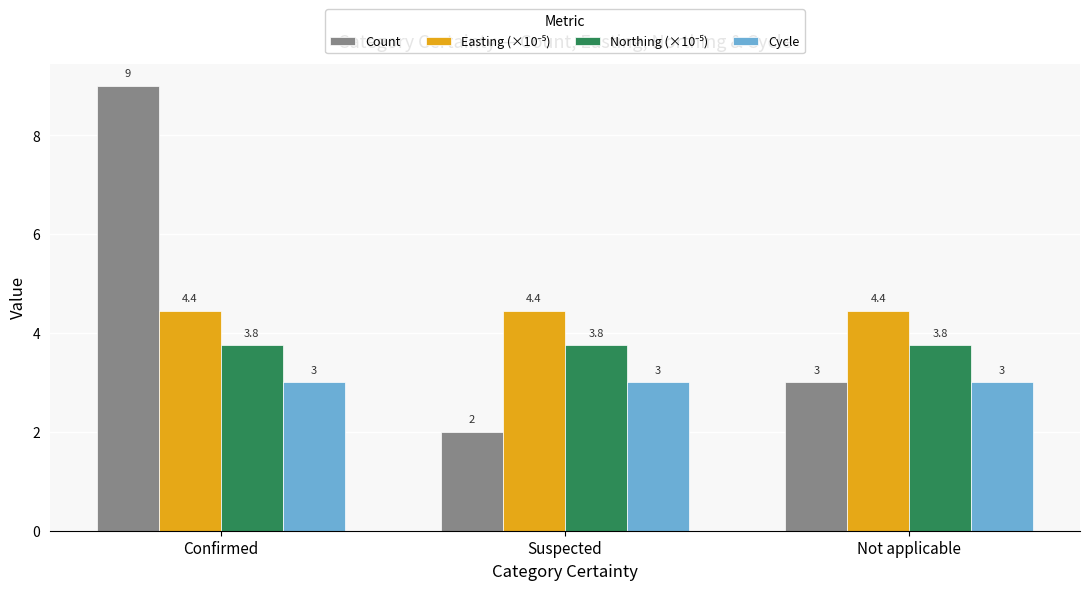

At which label does Count reach its minimum?

Suspected